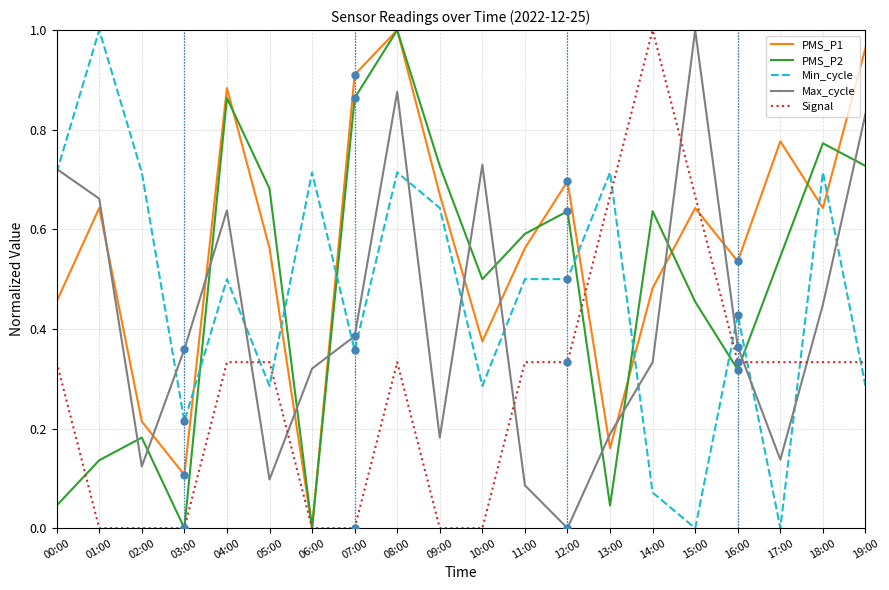

True or false: PMS_P2 and Max_cycle intersect in this chart.

True